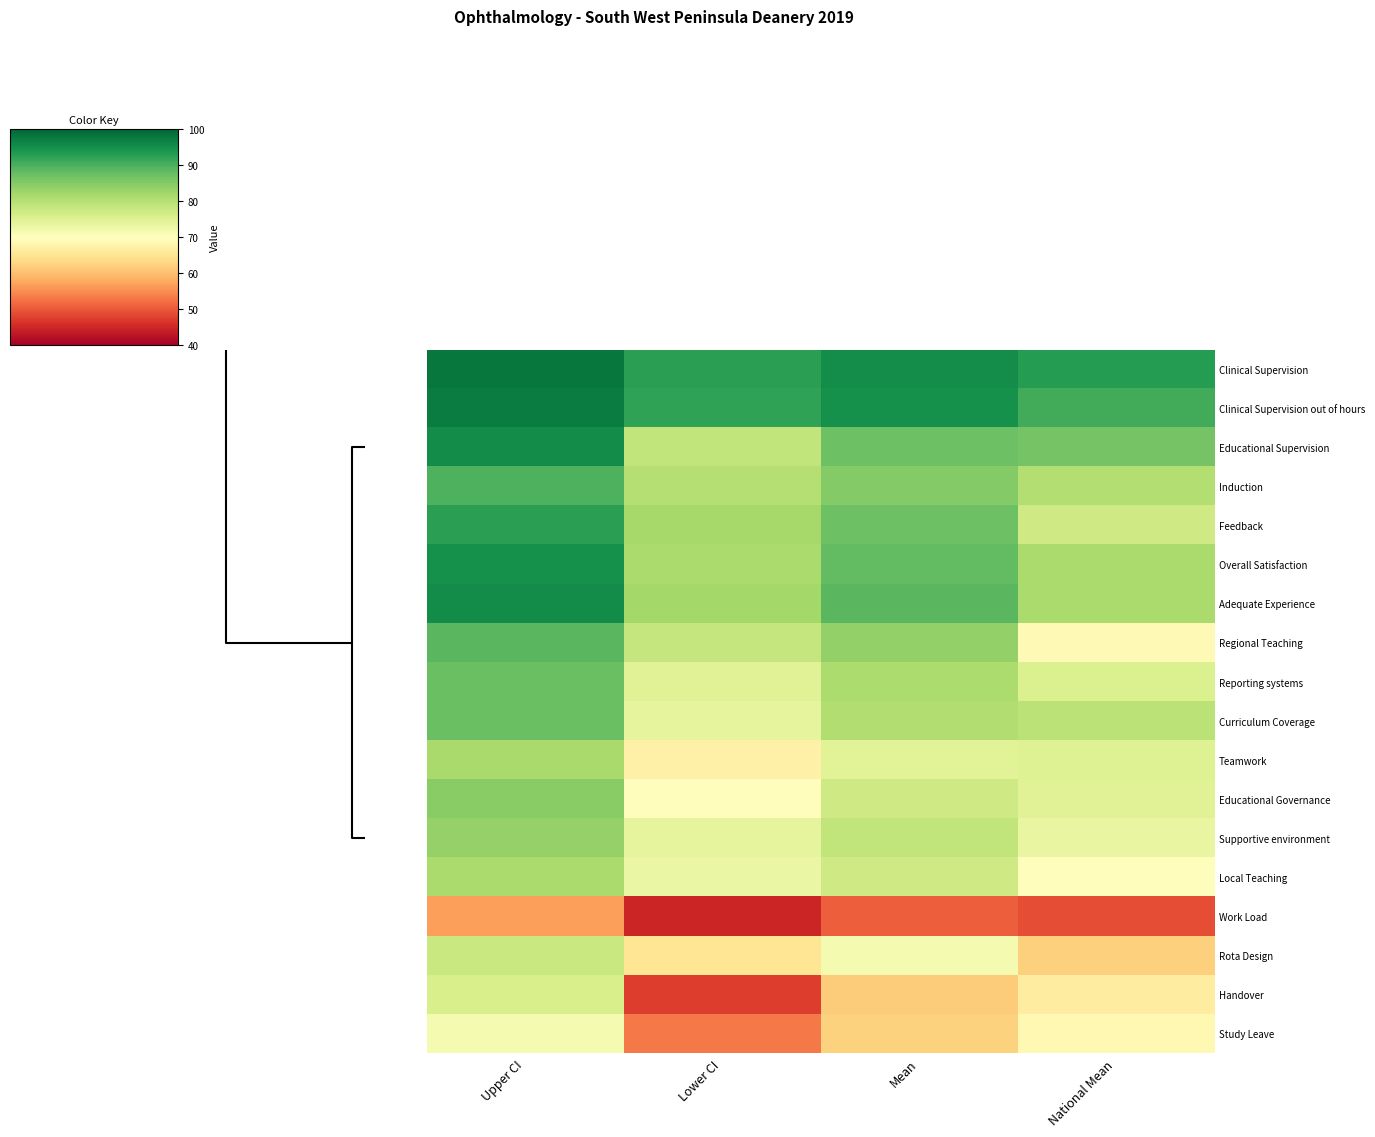

What is the smallest value displayed?

44.9